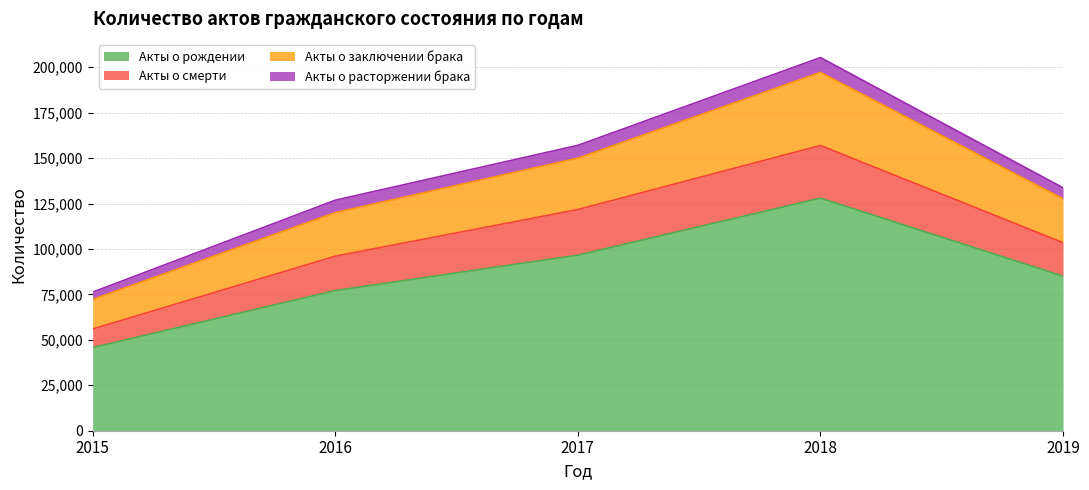

Is it true that Акты о рождении equals 96614 at 2017?

True